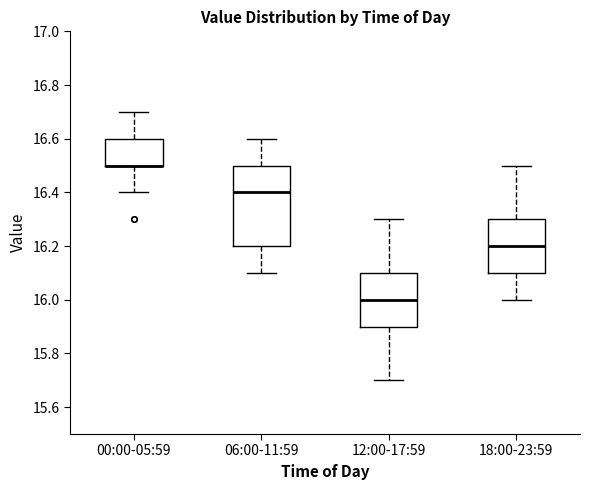

Which box is the tallest, from its lower edge to its upper edge?

06:00-11:59